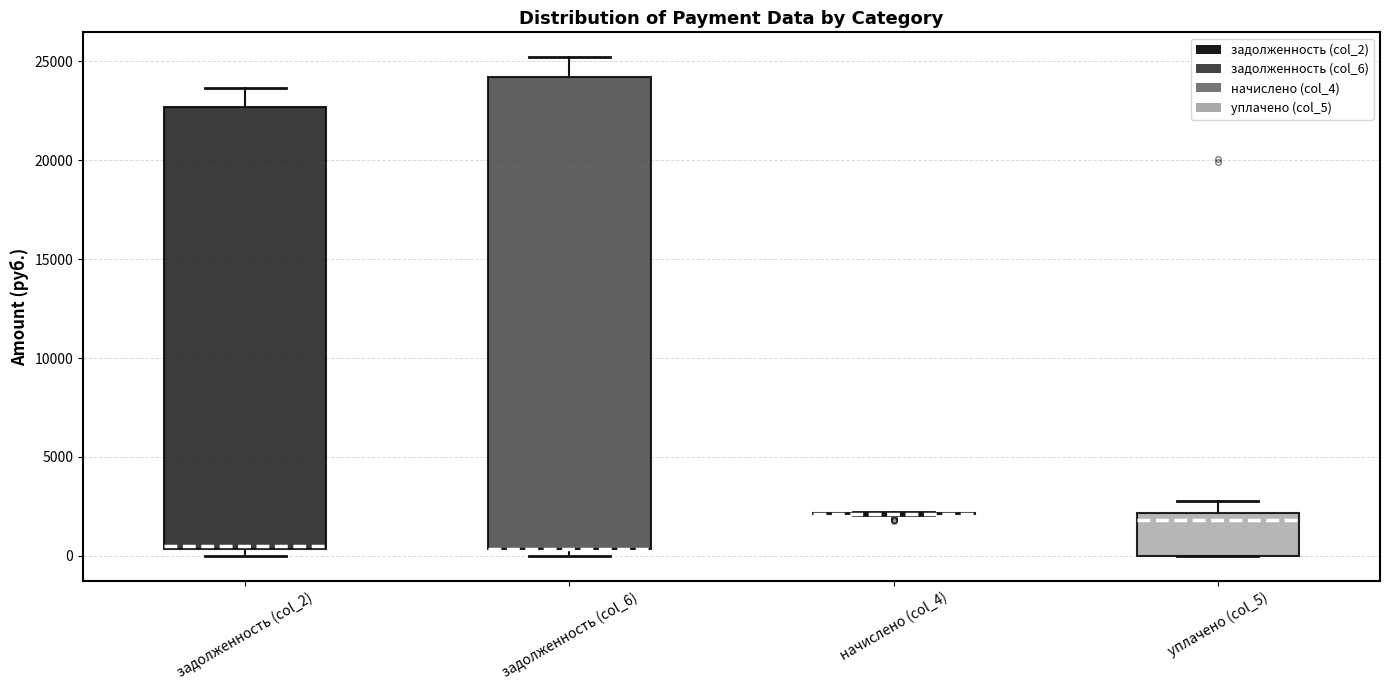

Comparing the boxes themselves (not the whiskers), which one is the tallest?

задолженность (col_6)